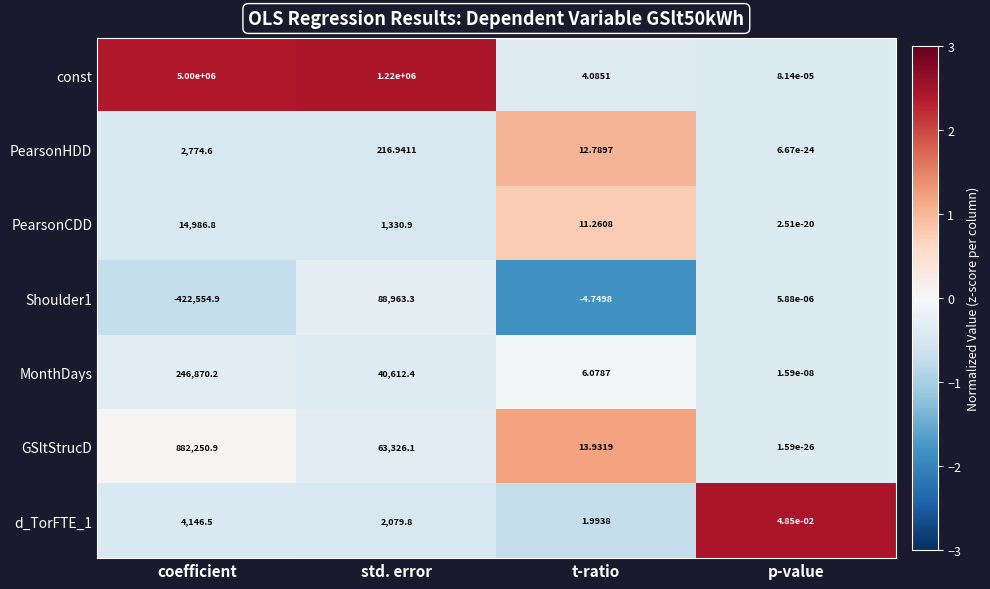

What is the smallest value displayed?

-422554.9